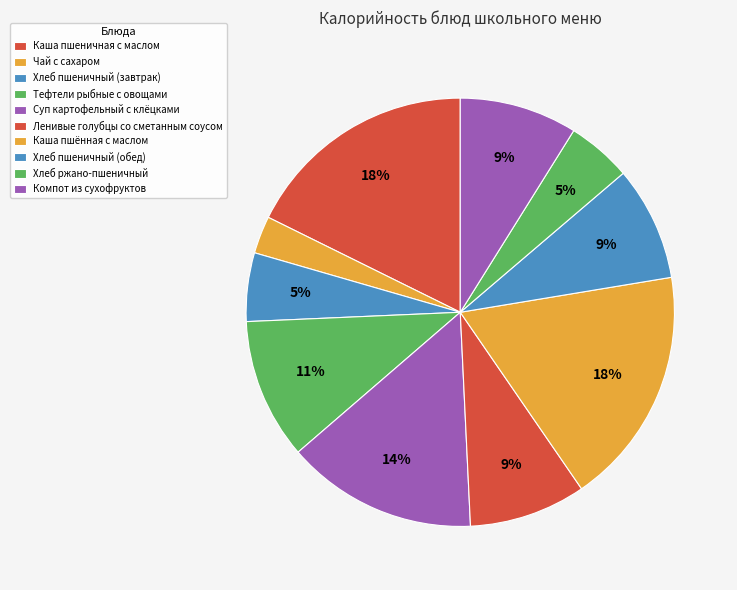

Count the number of slices in the pie.

10